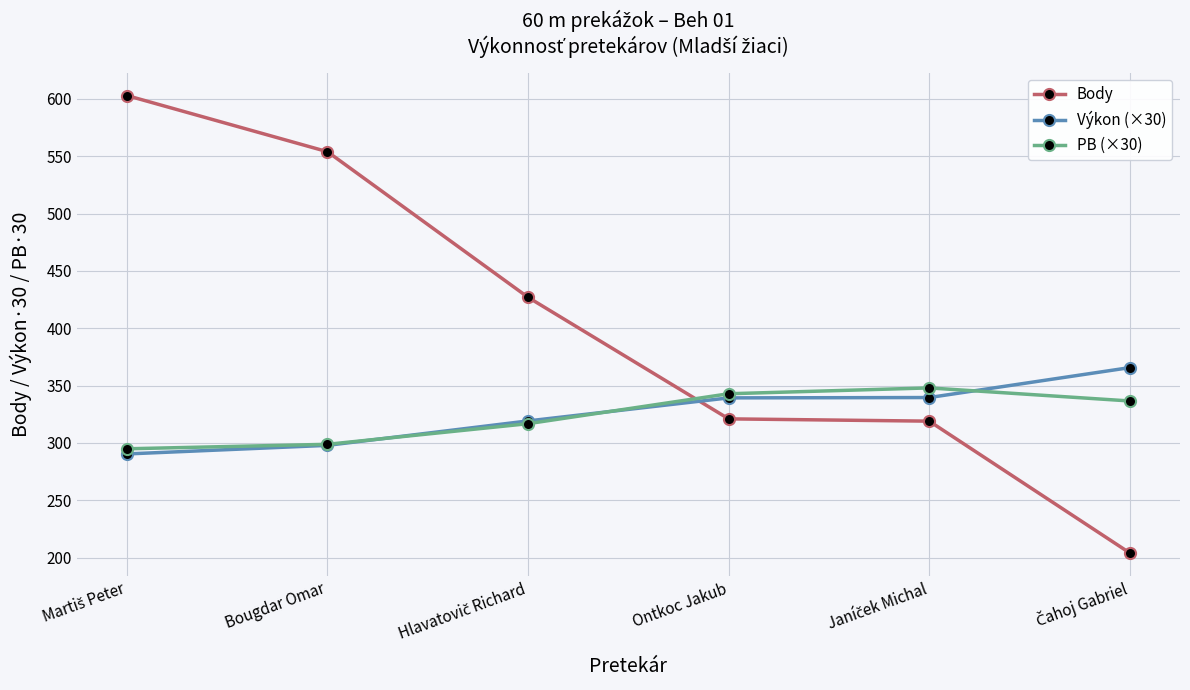

Which series has the largest total across all categories?

Body